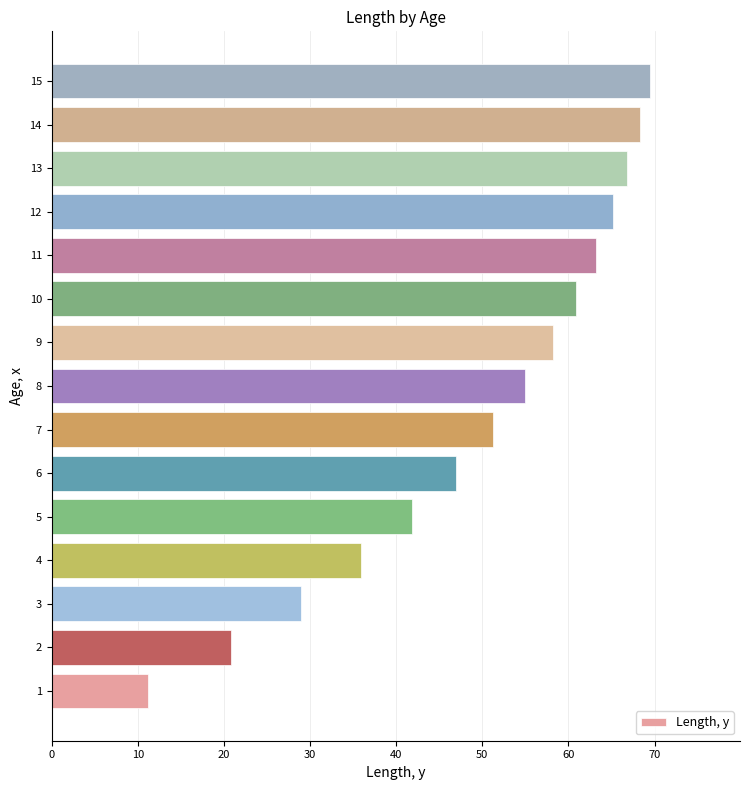

What is the smallest value displayed?

11.2